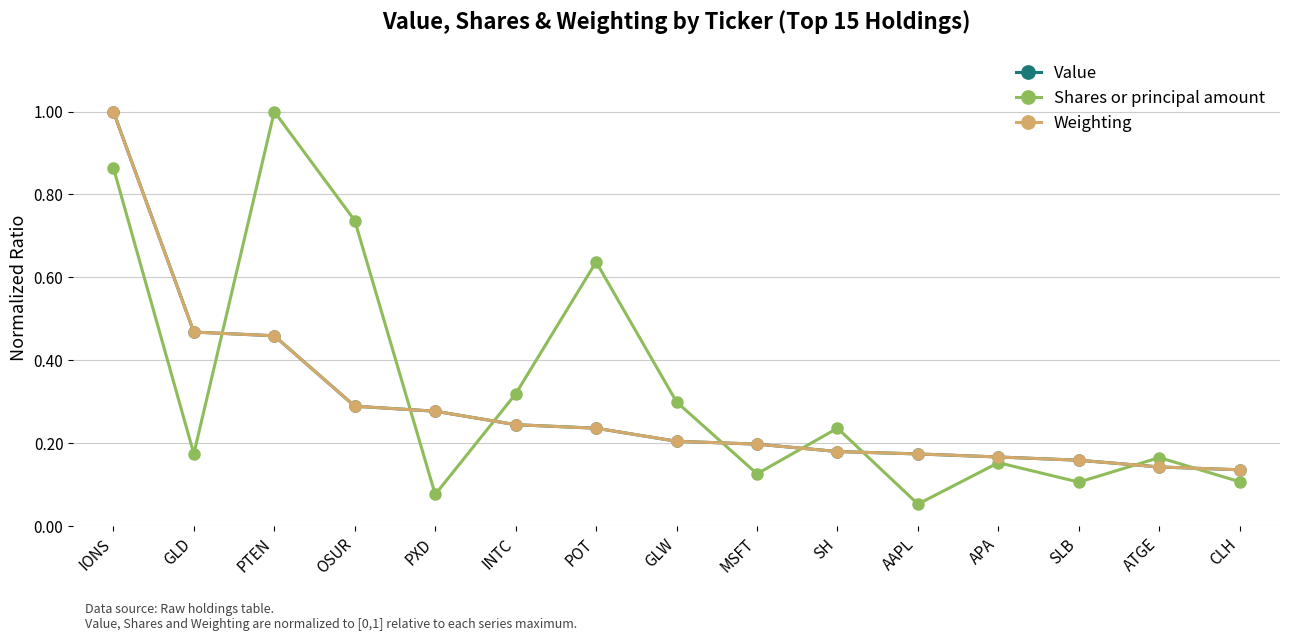

Is it true that Value equals 0.3 at OSUR?

True